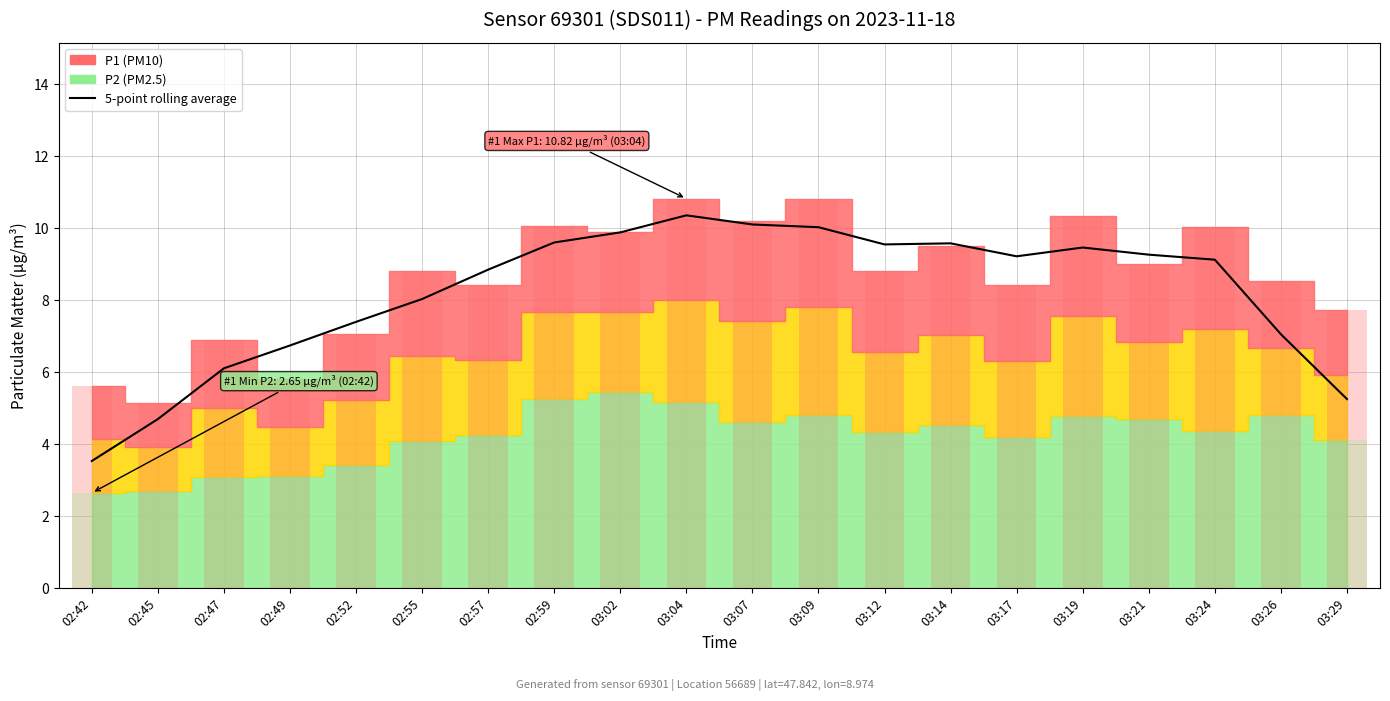

Does the chart contain any negative values?

No